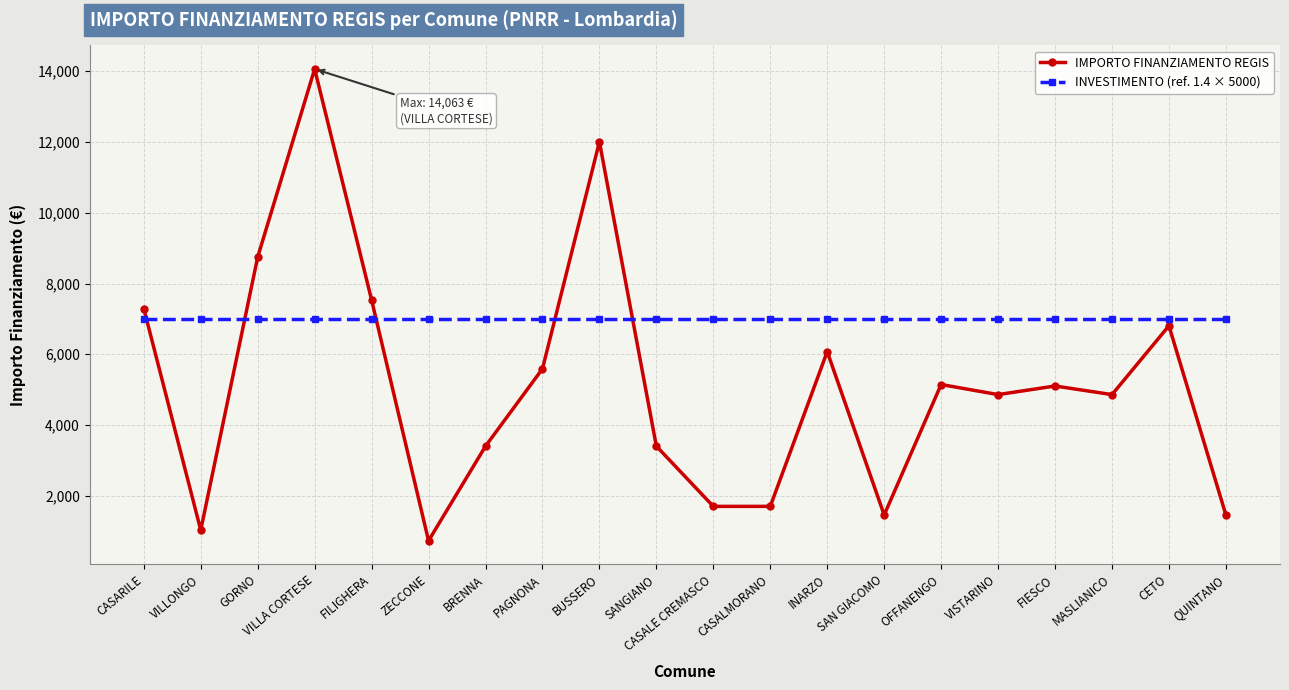

What is the label of the 14th point from the right?

BRENNA